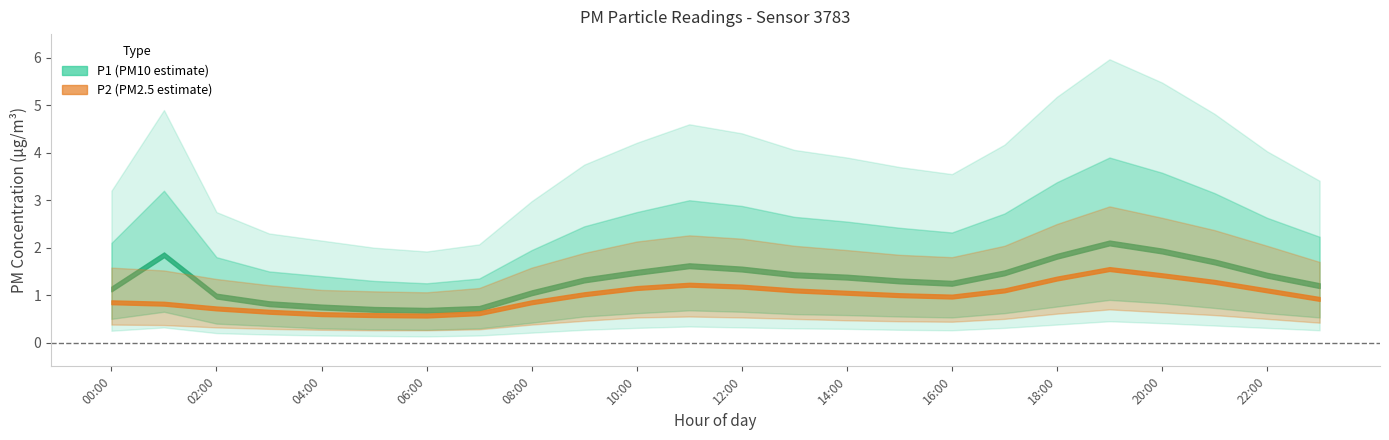

At which category is the sum across all series the highest?

19:00